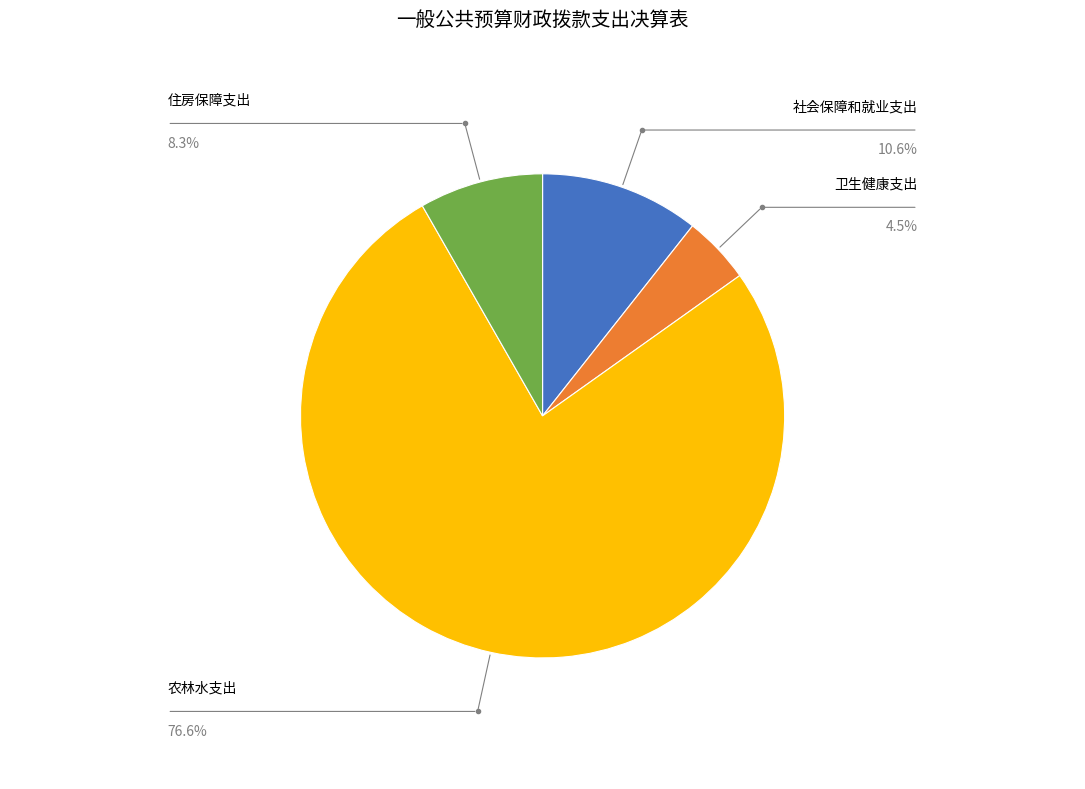

Is there a majority slice in this chart?

Yes